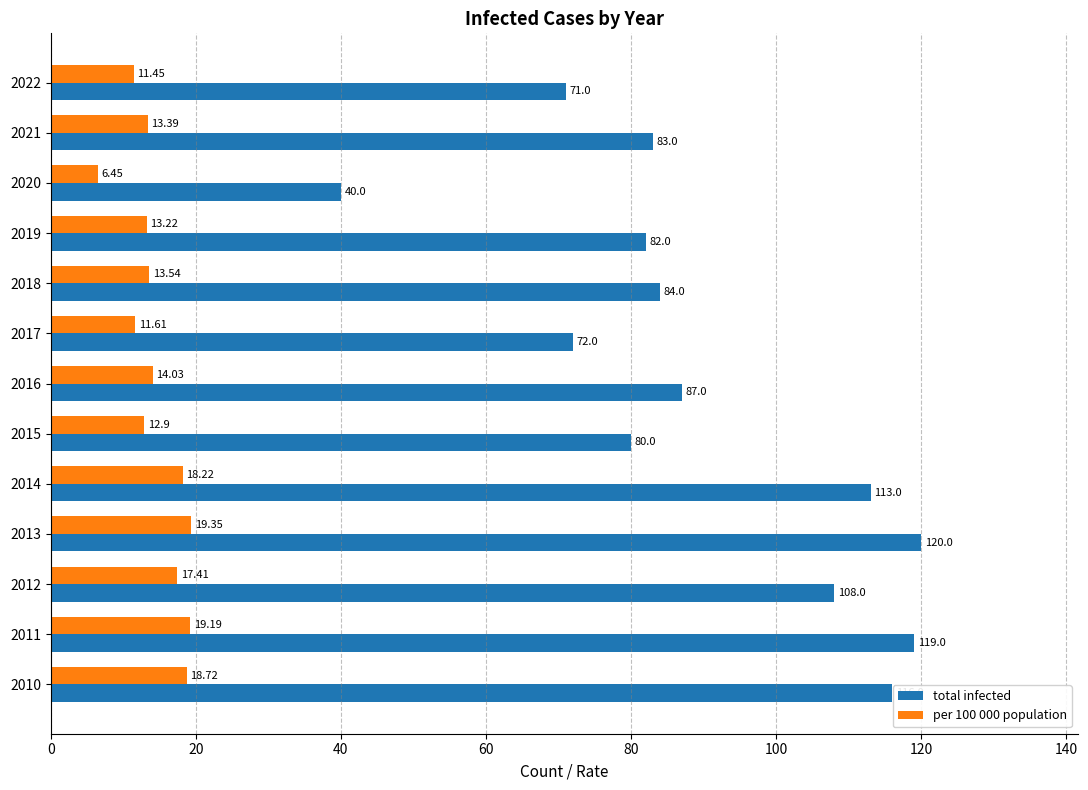

What is the difference between the total infected values at 2019 and 2010?

34.0